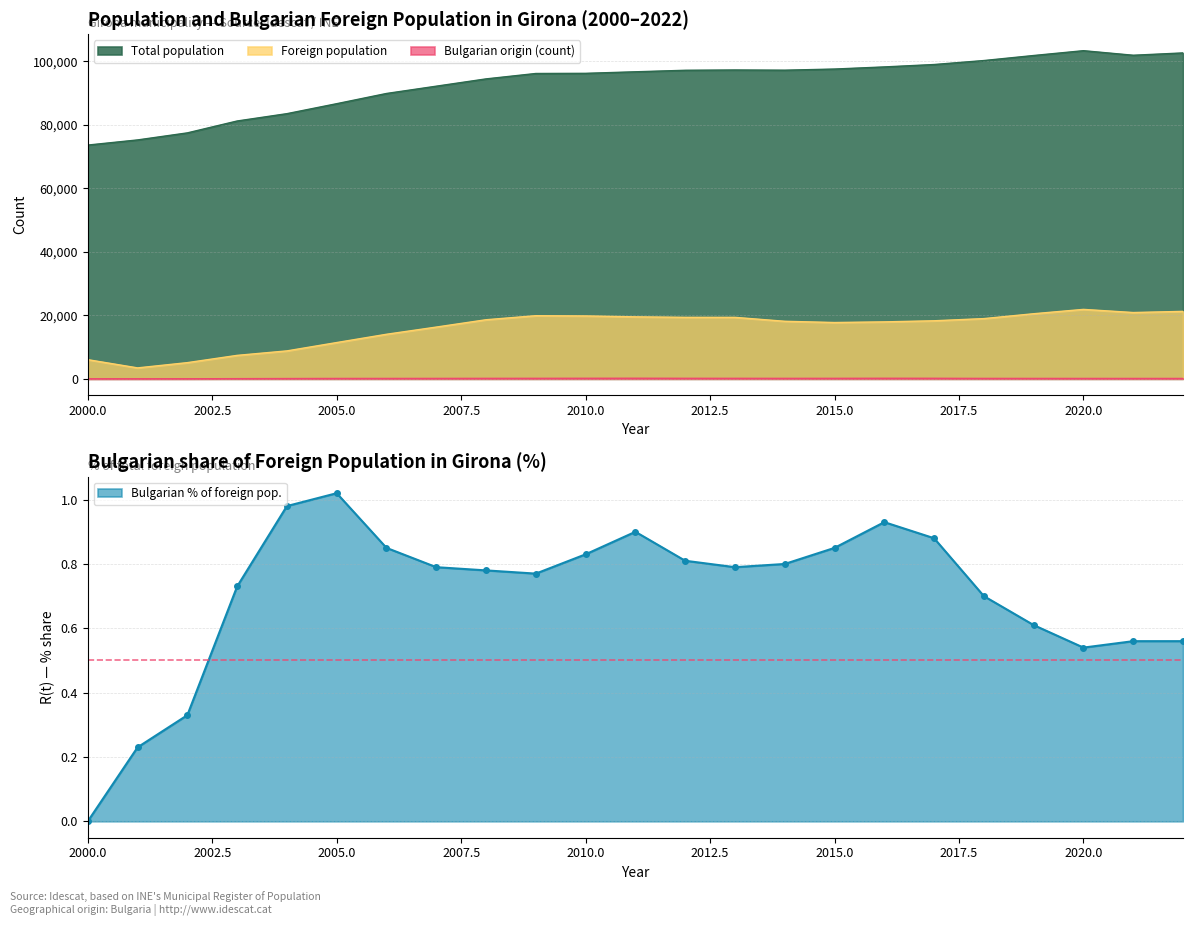

At which label is Foreign population closest to 12657?

2005